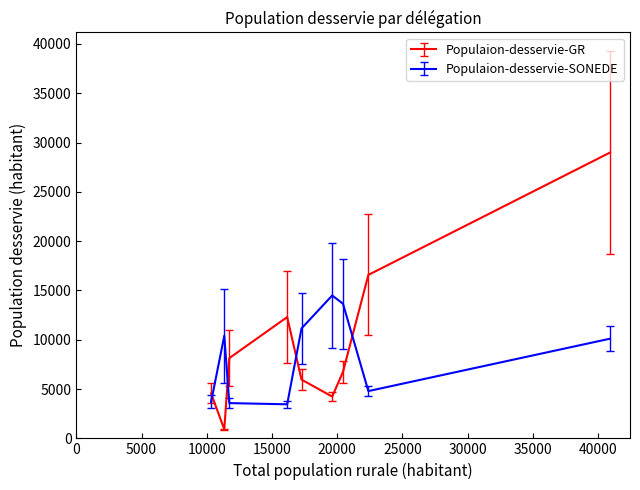

What is the difference between the maximum and minimum values in the Populaion-desservie-SONEDE series?

11038